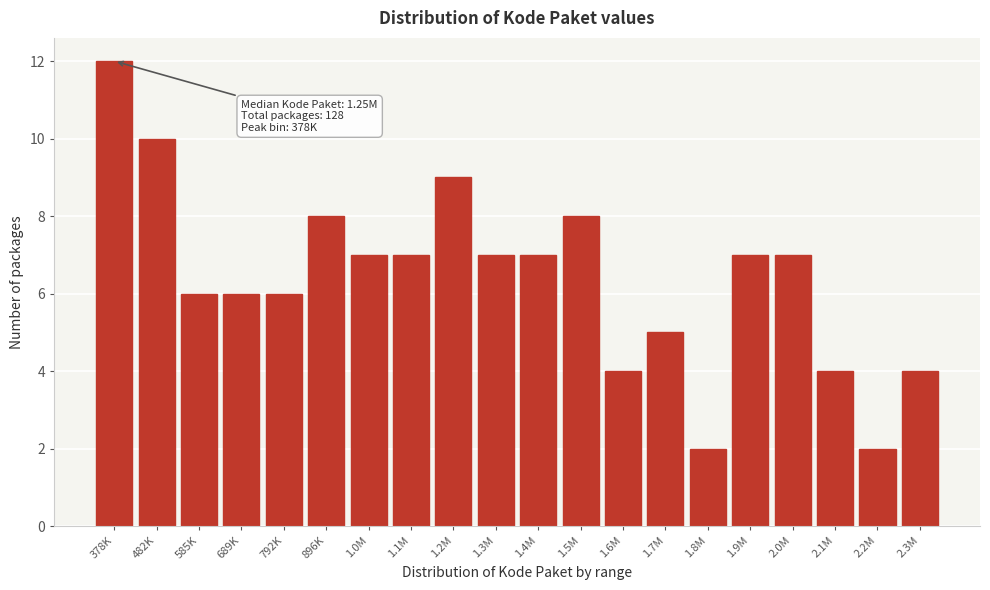

Reading left to right, extract all data points from this chart.

12	10	6	6	6	8	7	7	9	7	7	8	4	5	2	7	7	4	2	4